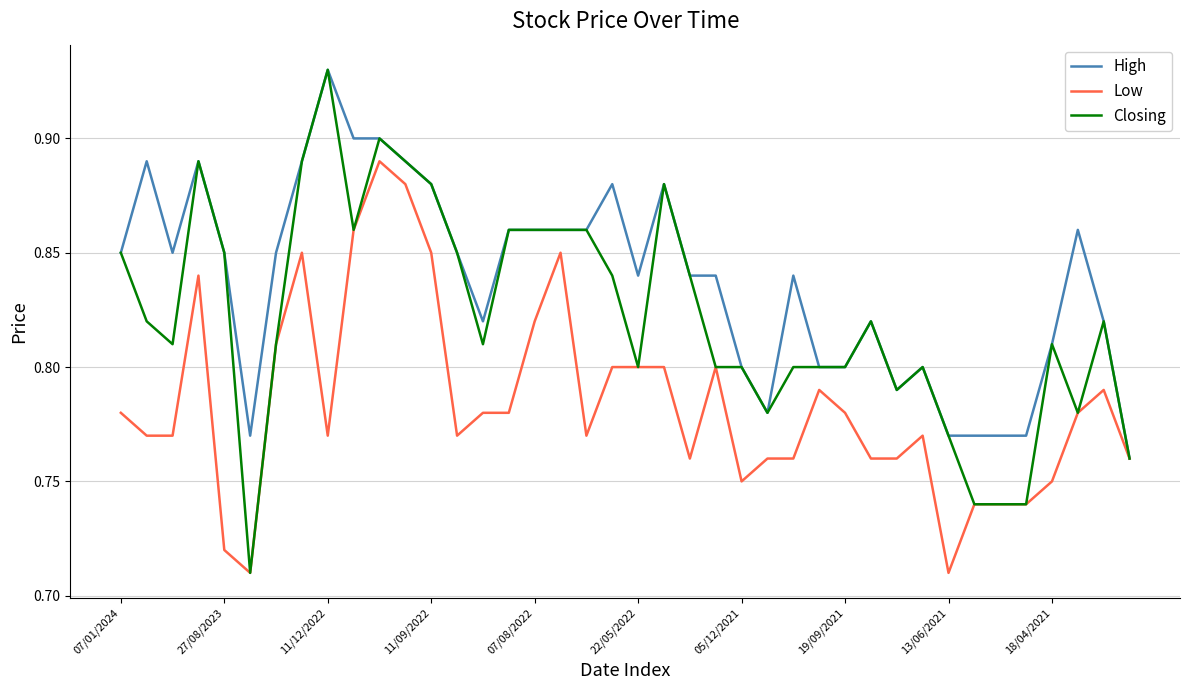

Which series has the widest spread of values?

Closing